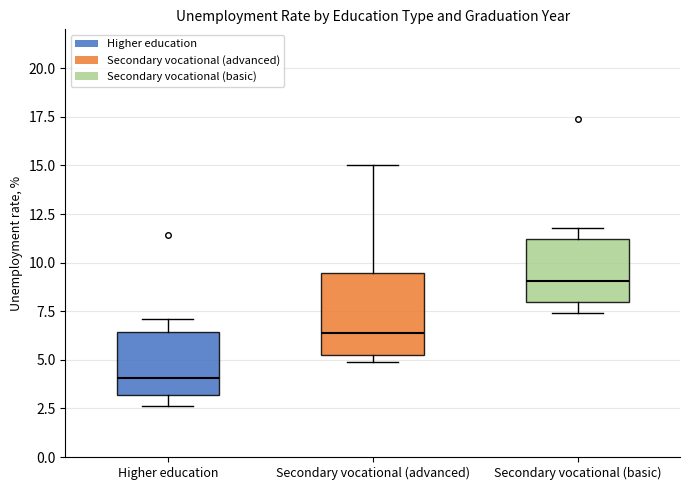

Reading left to right, read every box against the y-axis: the position of its median line, the range the box covers, and the ends of its whiskers. The values are not printed on the chart, so give them approximately, as read against the axis.

Higher education: median 4.0, box 3.0 to 6.5, whiskers 2.5 to 7.0
Secondary vocational (advanced): median 6.5, box 5.0 to 9.5, whiskers 5.0 (just below the box's lower edge) to 15.0
Secondary vocational (basic): median 9.0, box 8.0 to 11.0, whiskers 7.5 to 12.0